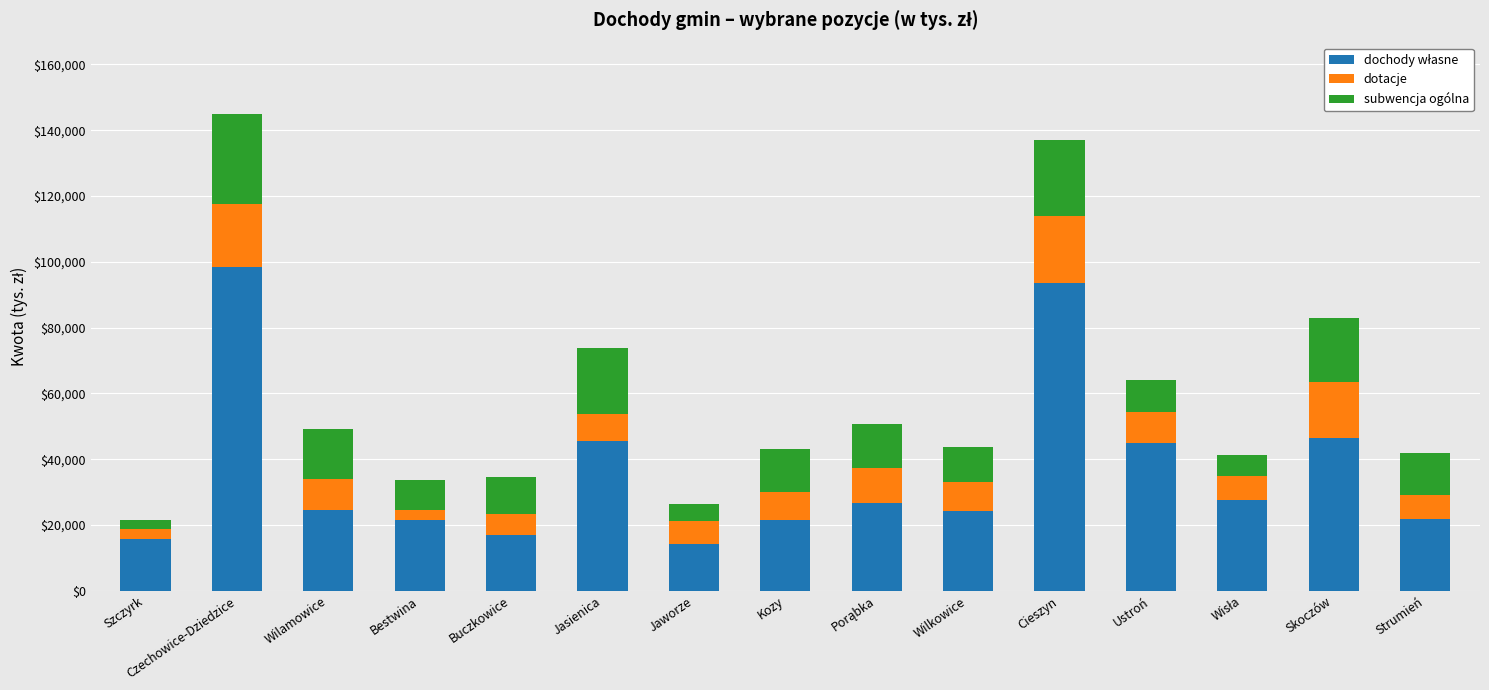

What is the total value across all series at Wilamowice?

49063.5